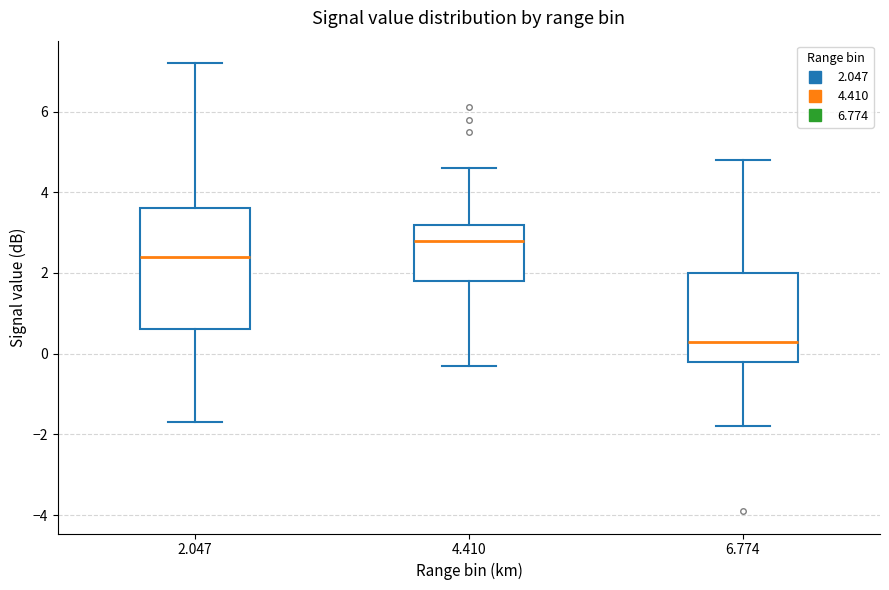

Which box is the tallest, from its lower edge to its upper edge?

2.047